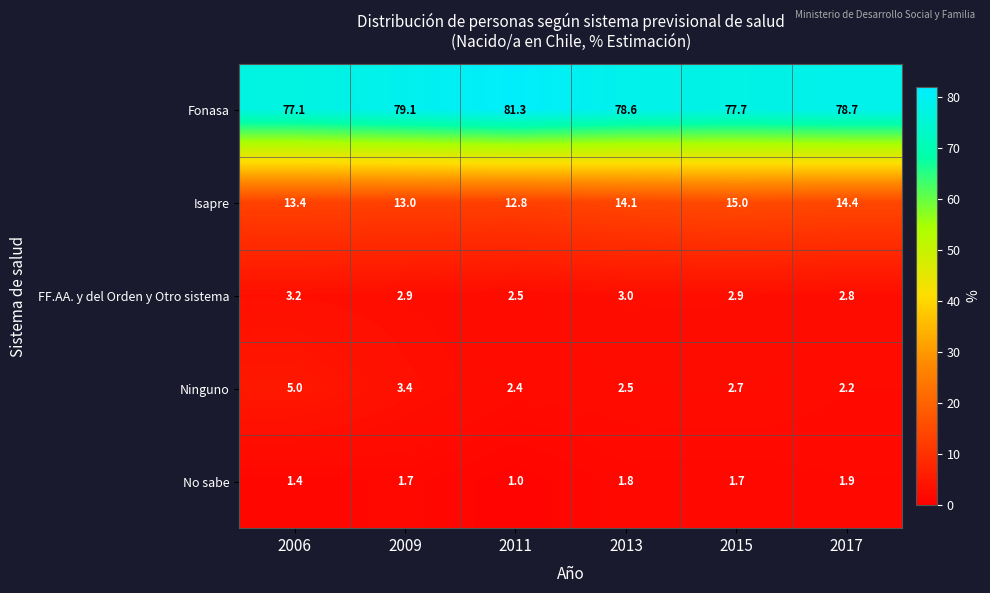

The Isapre series shows 12.8 at 2011. True or false?

True